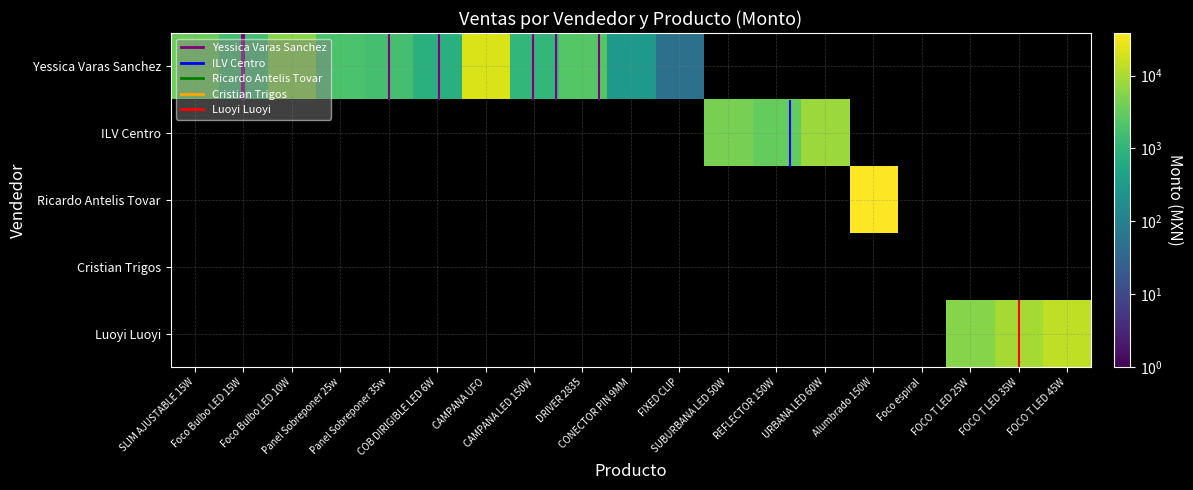

At FOCO T LED 25W, list the series in order from smallest to largest.

Yessica Varas Sanchez, ILV Centro, Ricardo Antelis Tovar, Cristian Trigos, Luoyi Luoyi